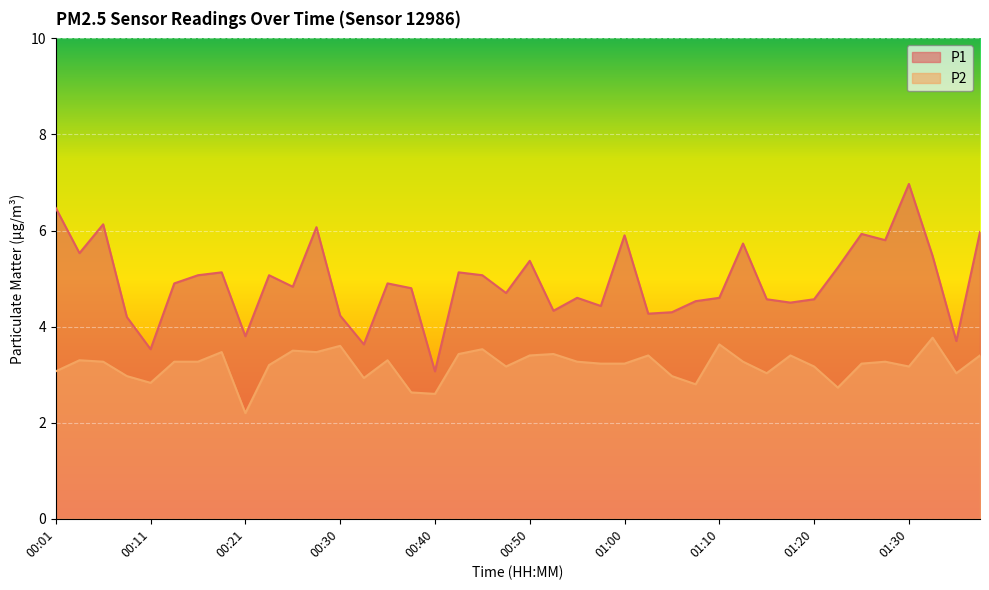

What is the label of the 3rd point from the left?

00:06